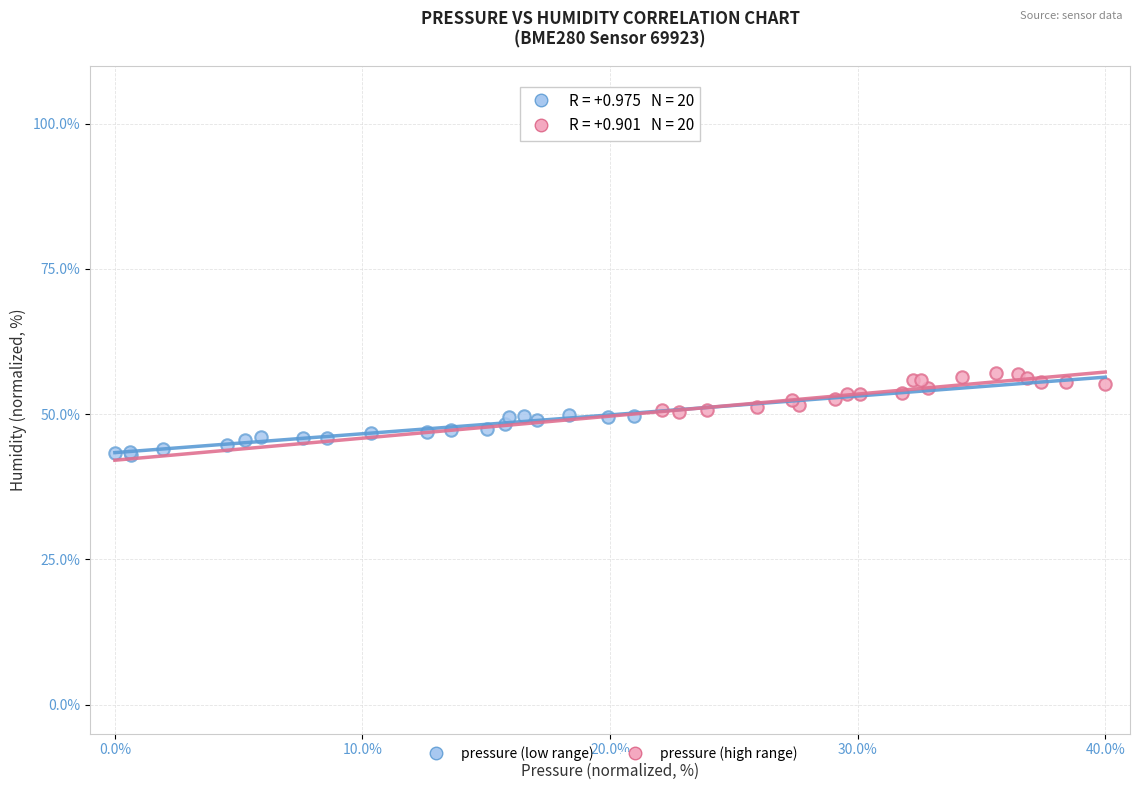

Which series contains the highest Y value?

pressure (high range)